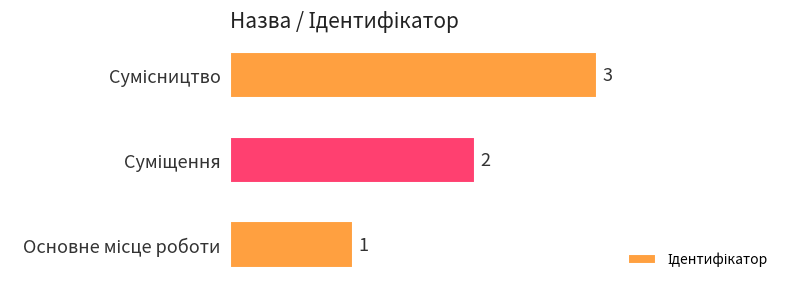

What is the sum of all values?

6